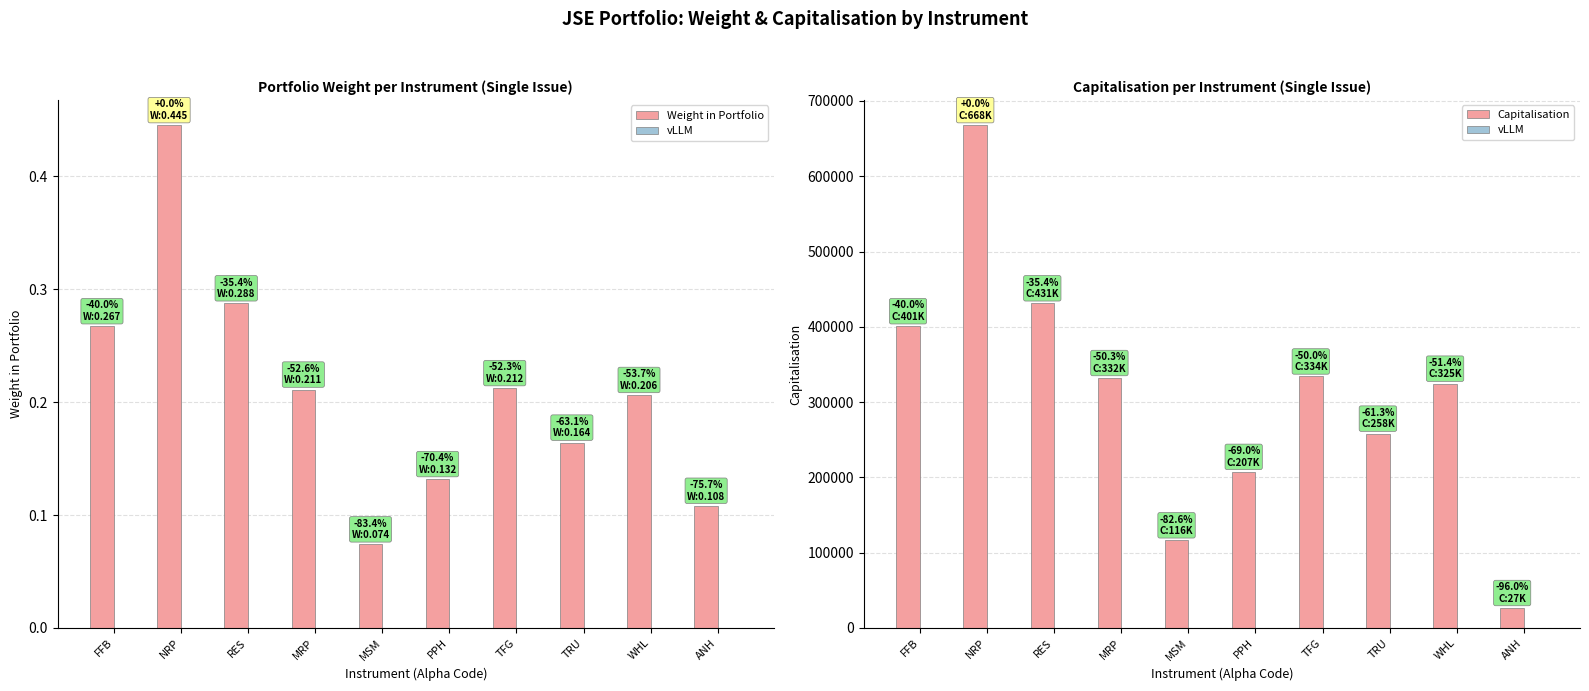

Which series changed the most between FFB and MRP?

Capitalisation